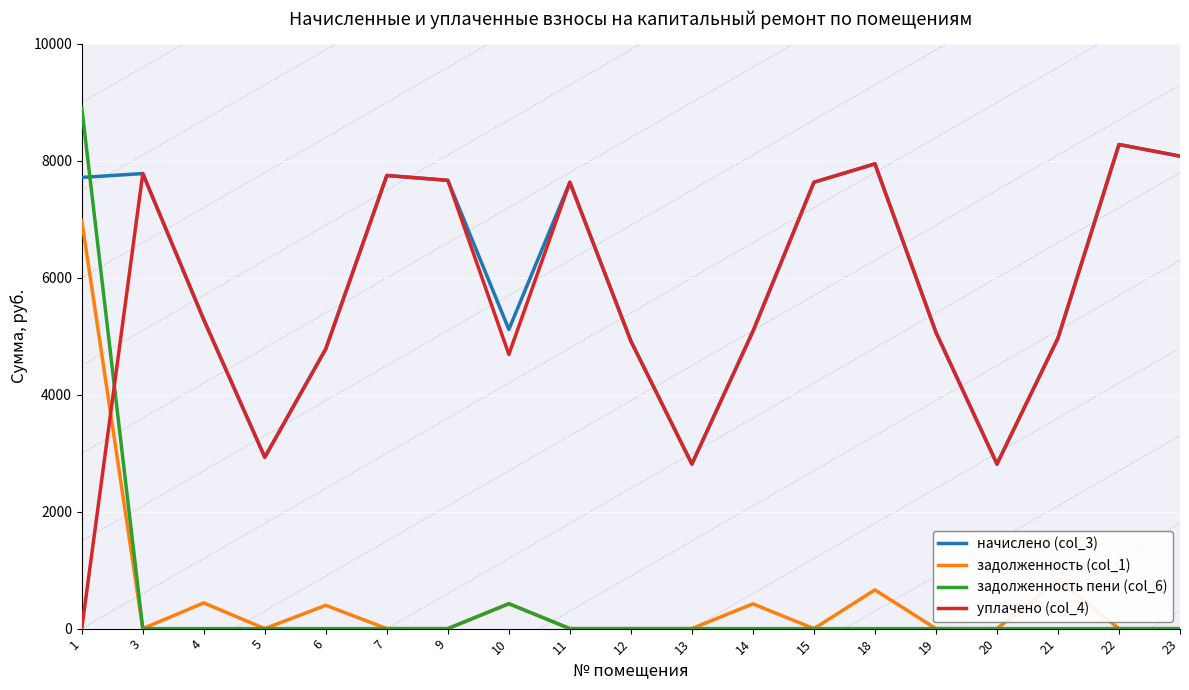

Which series has the widest spread of values?

задолженность пени (col_6)